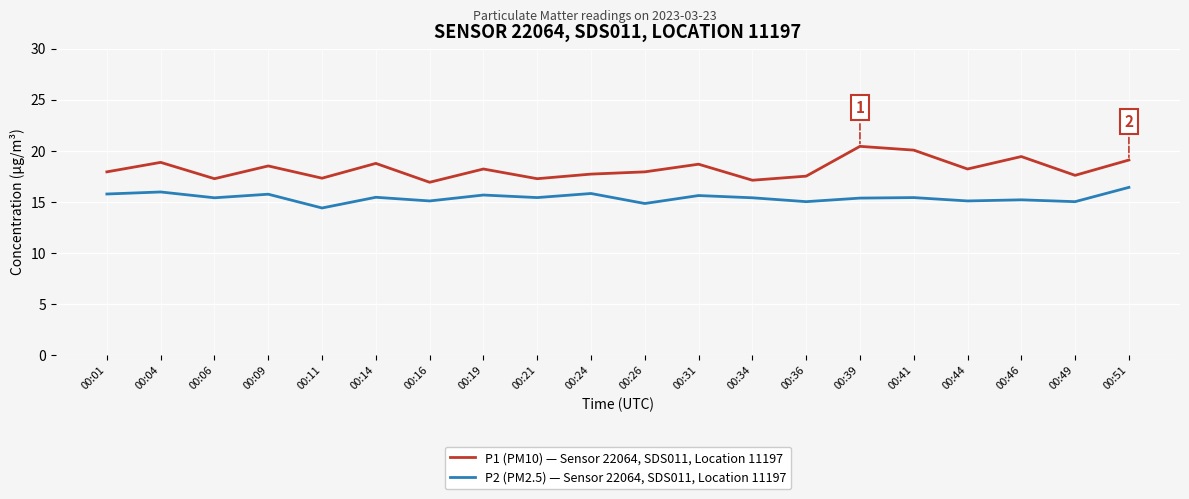

What is the total value across all series at 00:34?

32.5